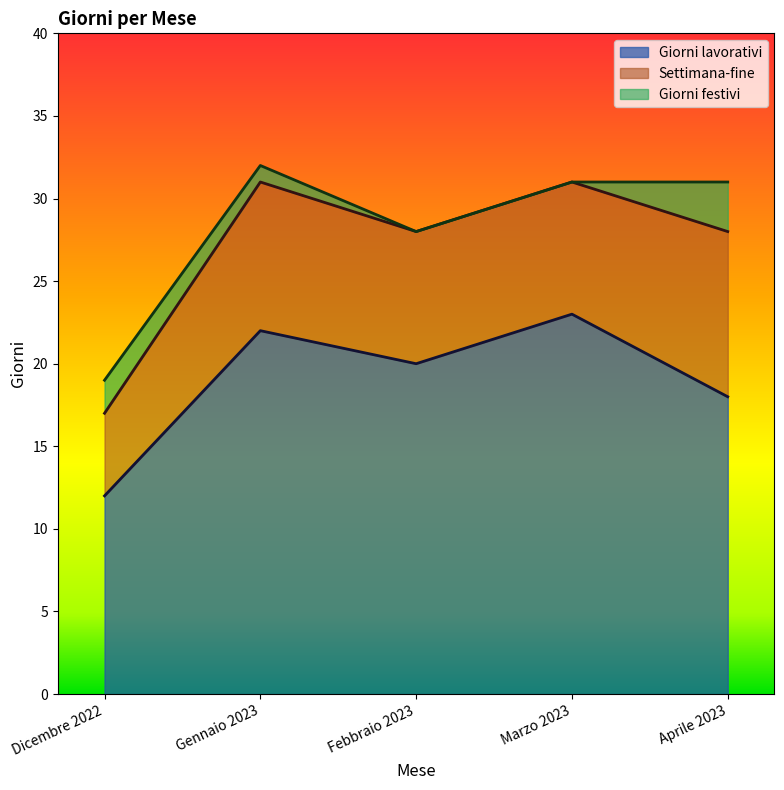

At which label is Settimana-fine closest to 7?

Febbraio 2023